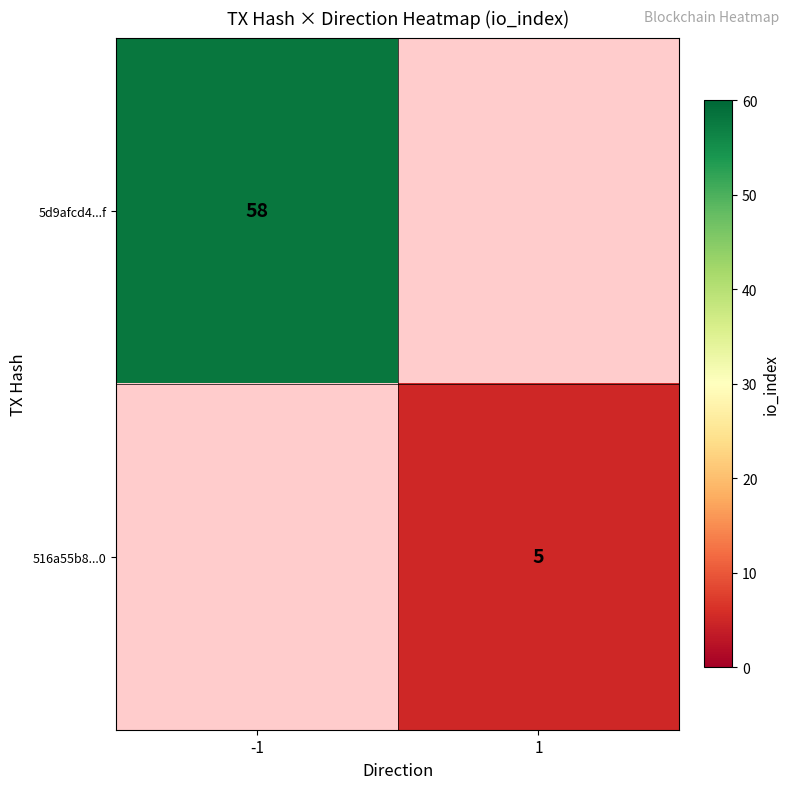

The 5d9afcd4...f series shows 26 at -1. True or false?

False